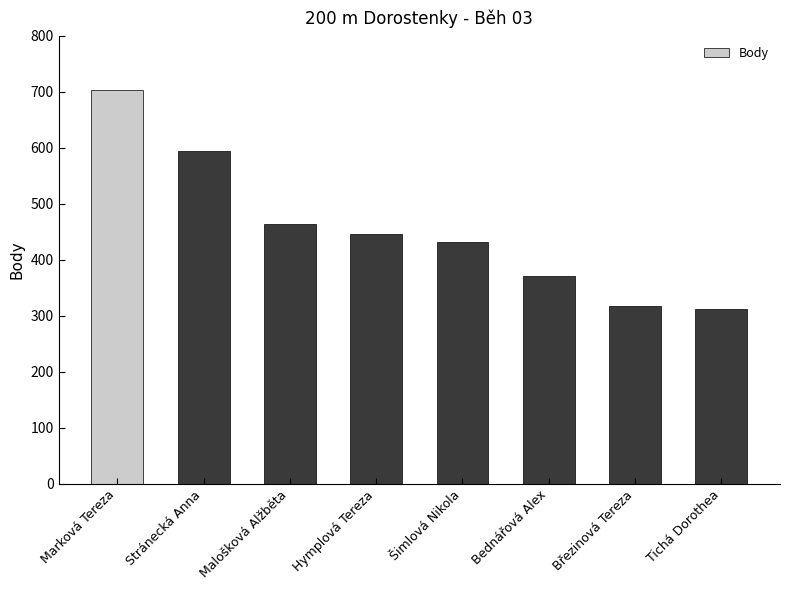

Reading right to left, transcribe all the data shown in this chart.

312	318	371	432	446	463	594	703